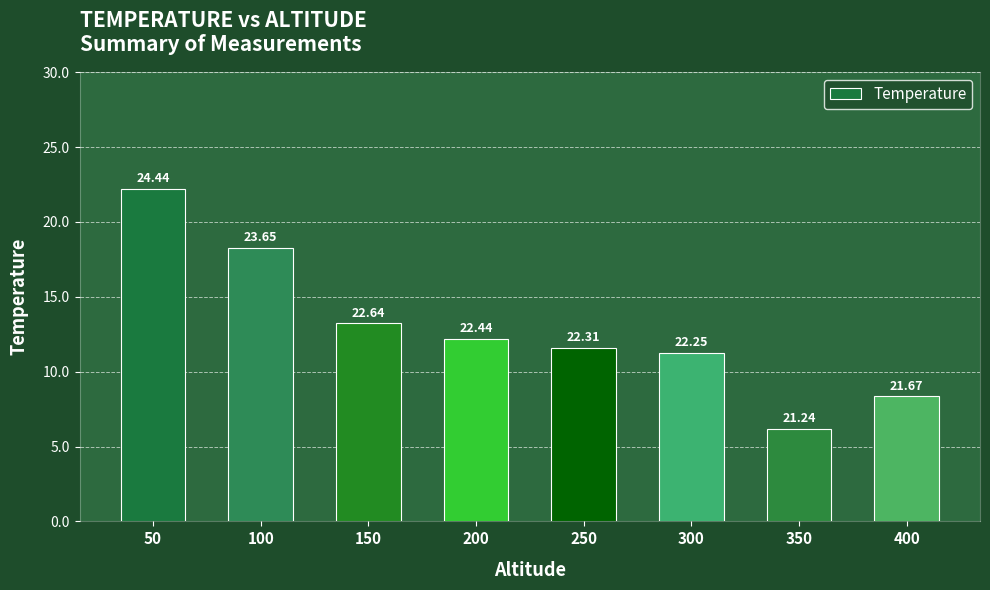

Rank the categories by value from lowest to highest.

350, 400, 300, 250, 200, 150, 100, 50